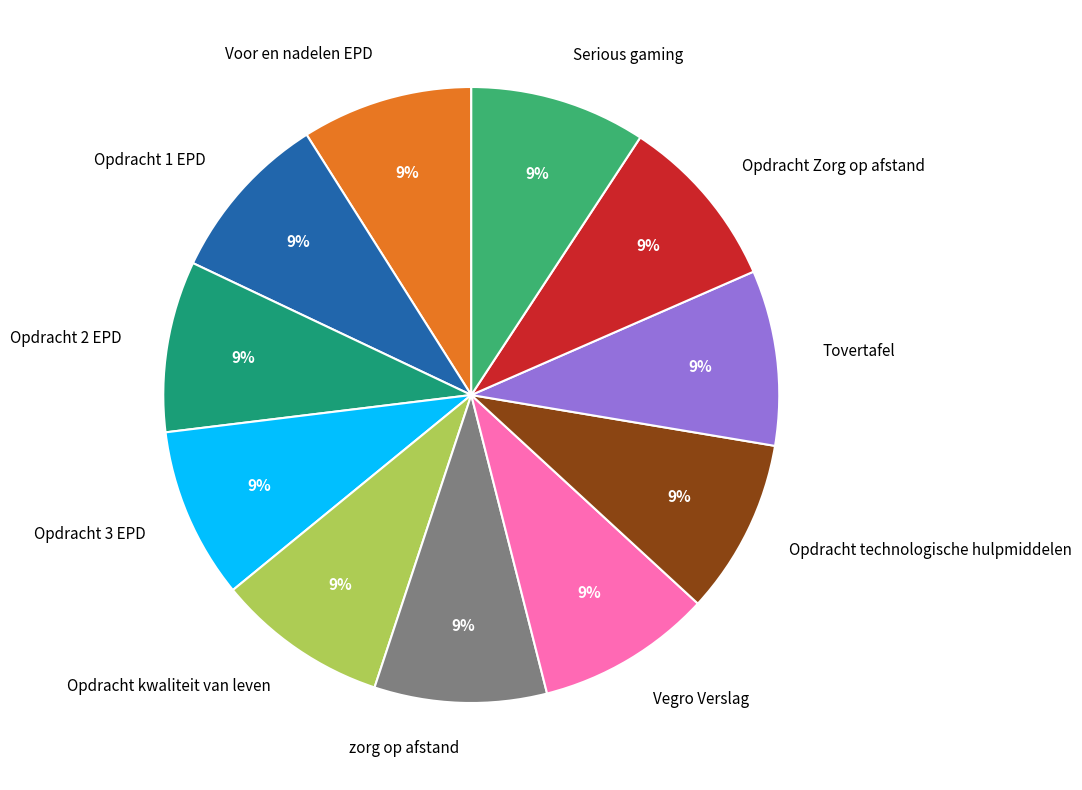

Does any single category account for the majority?

No